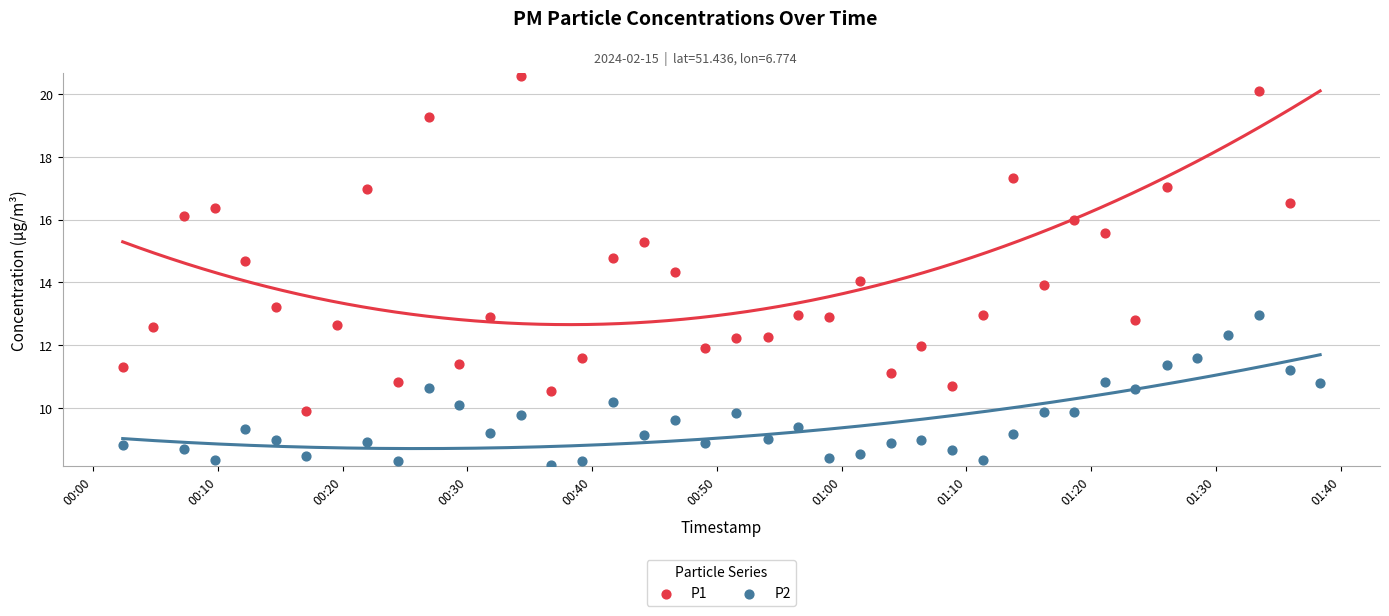

Is the value of P2 at 13 greater than the value of P1 at 33?

No